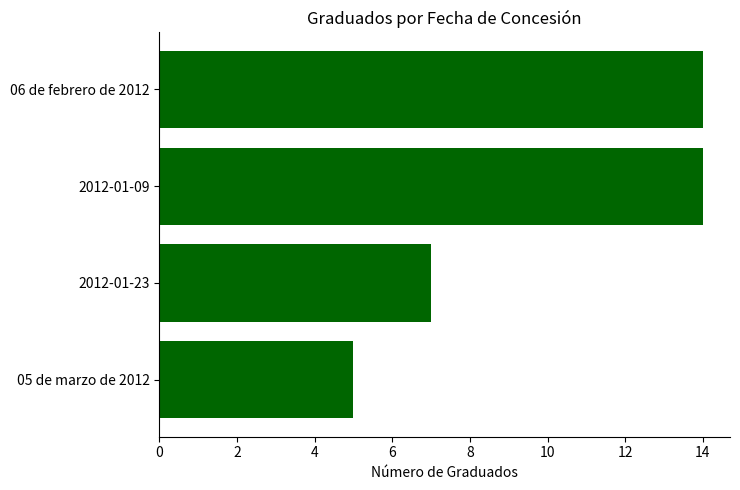

What is the minimum value shown in the chart?

5